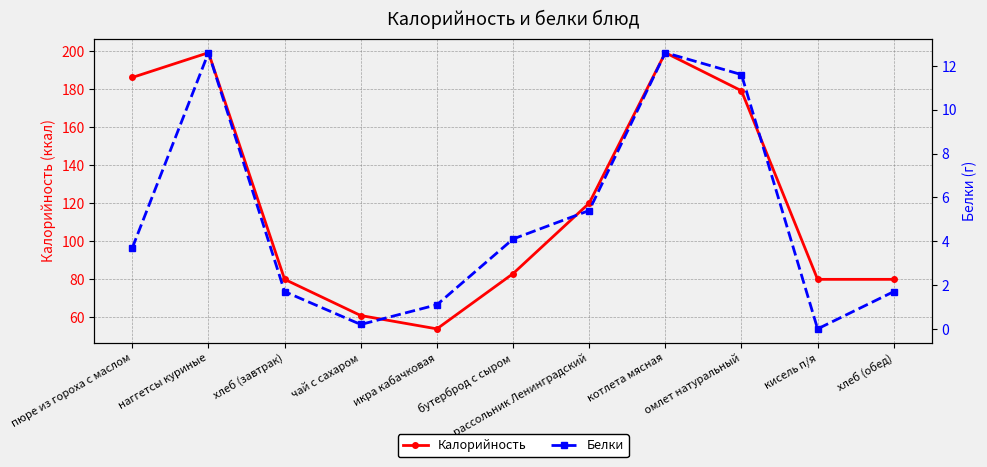

True or false: Белки has a value of 11.6 at омлет натуральный.

True